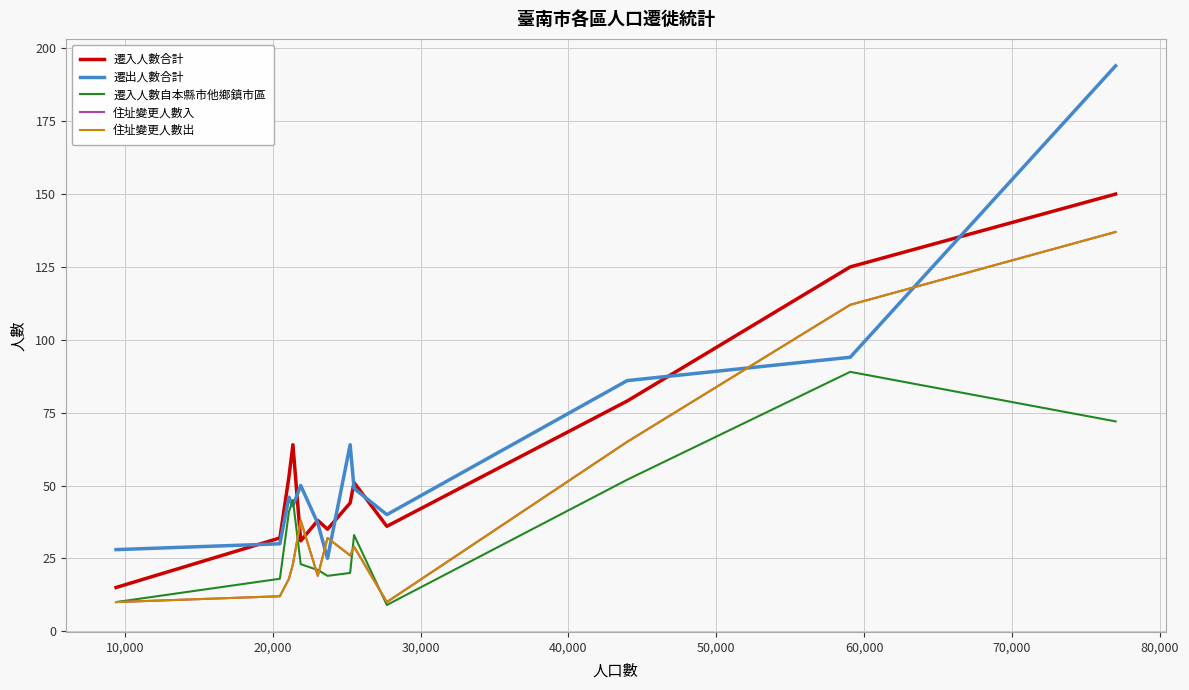

Does the chart display data point markers on the line(s)?

No